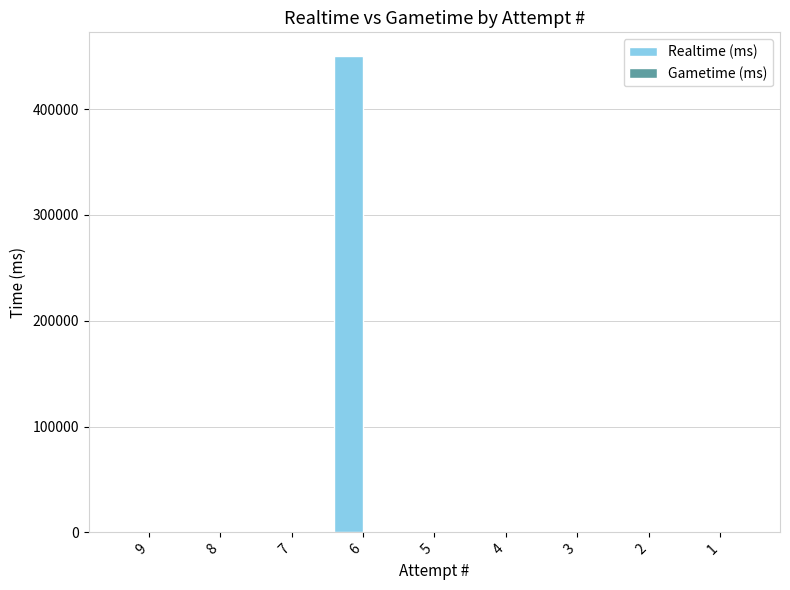

What is the sum of all values?

449958